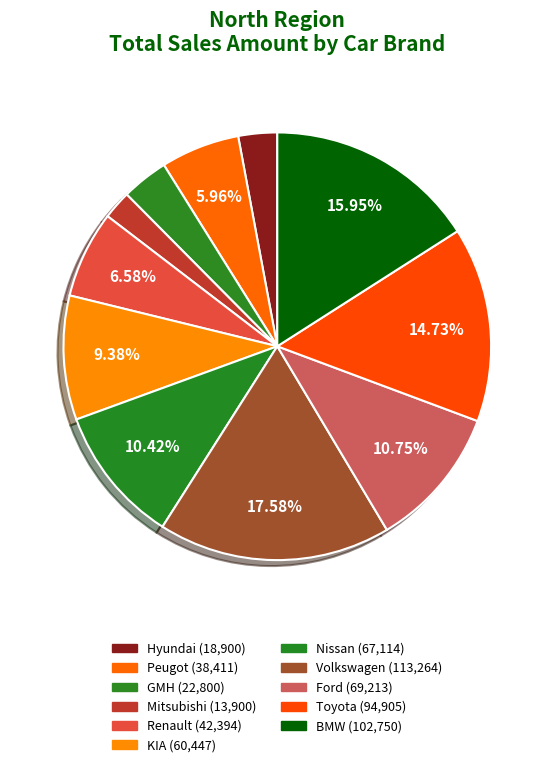

What is the change in value from Hyundai to Volkswagen?

+94364